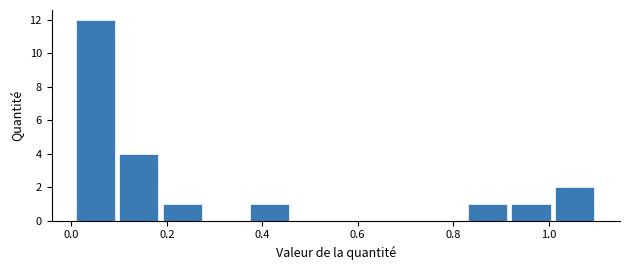

Which range on the x-axis has the tallest bar?

0.00 to 0.10